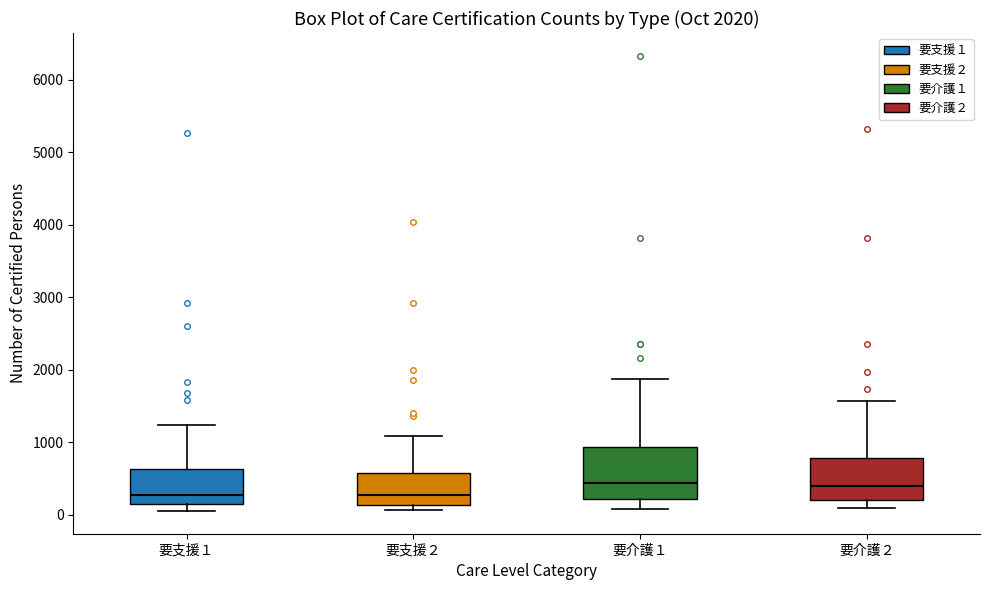

Comparing the boxes themselves (not the whiskers), which one is the tallest?

要介護１